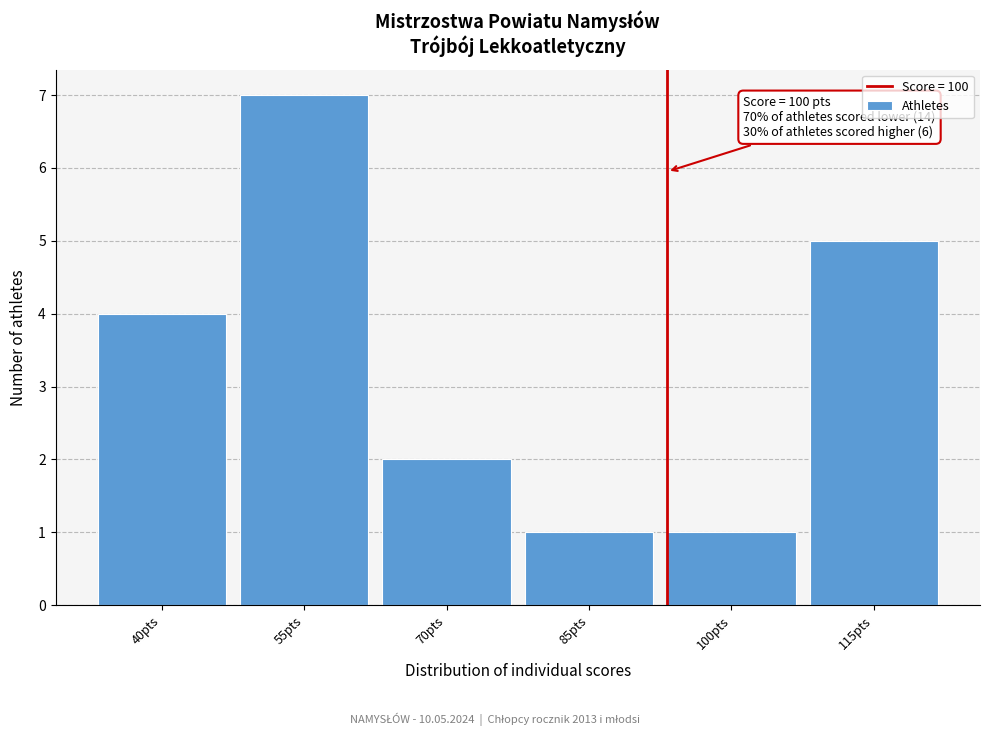

Reading left to right, transcribe all the data shown in this chart.

4	7	2	1	1	5